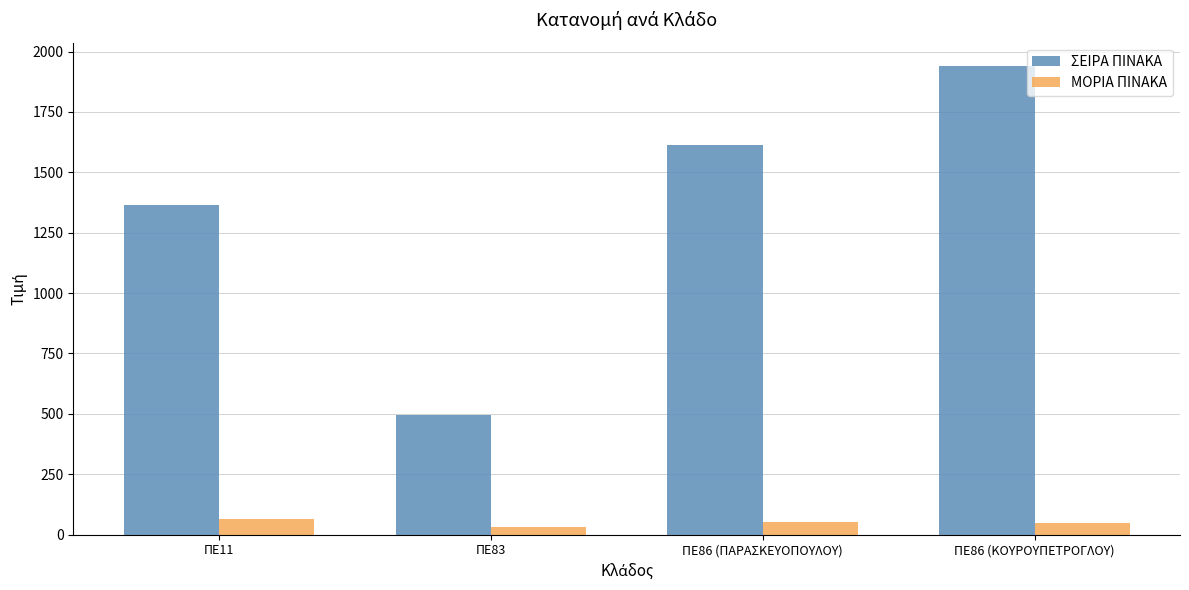

How many bars are there in total?

8